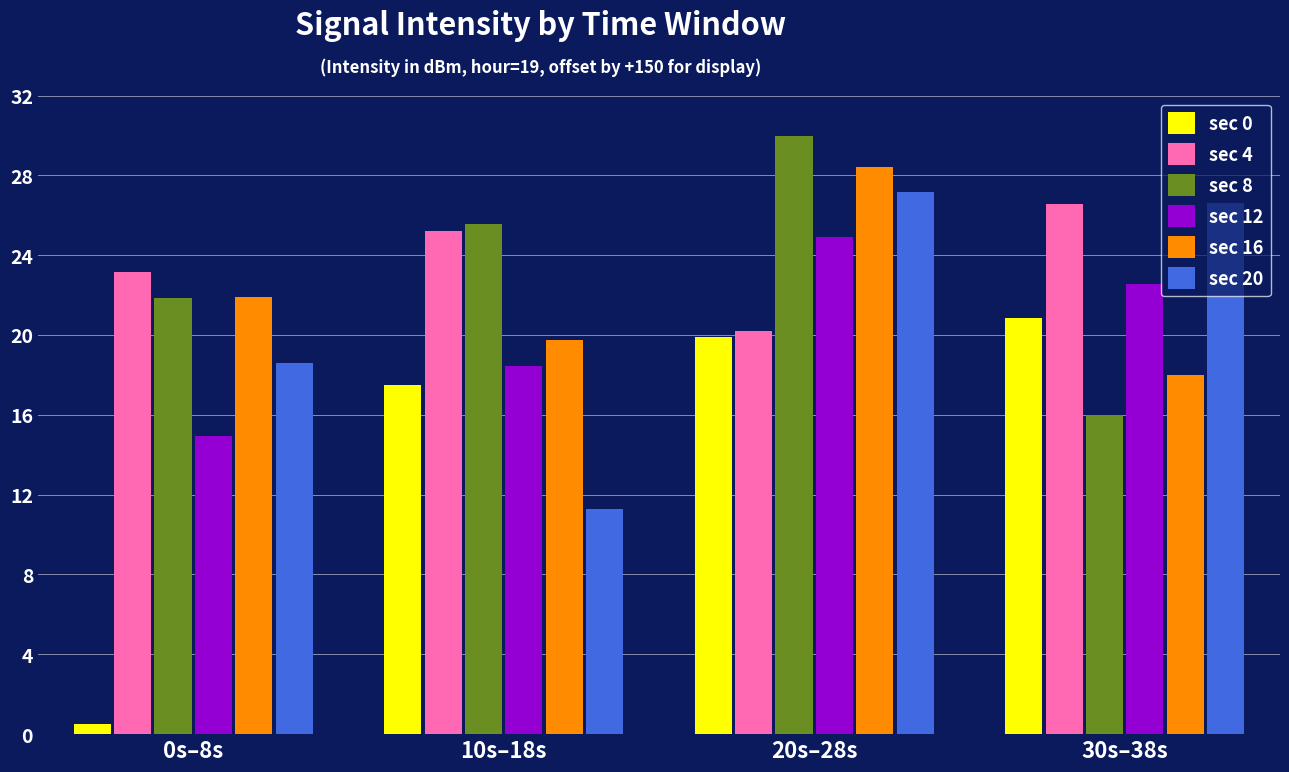

Rank the categories by sec 8 value from lowest to highest.

30s–38s, 0s–8s, 10s–18s, 20s–28s